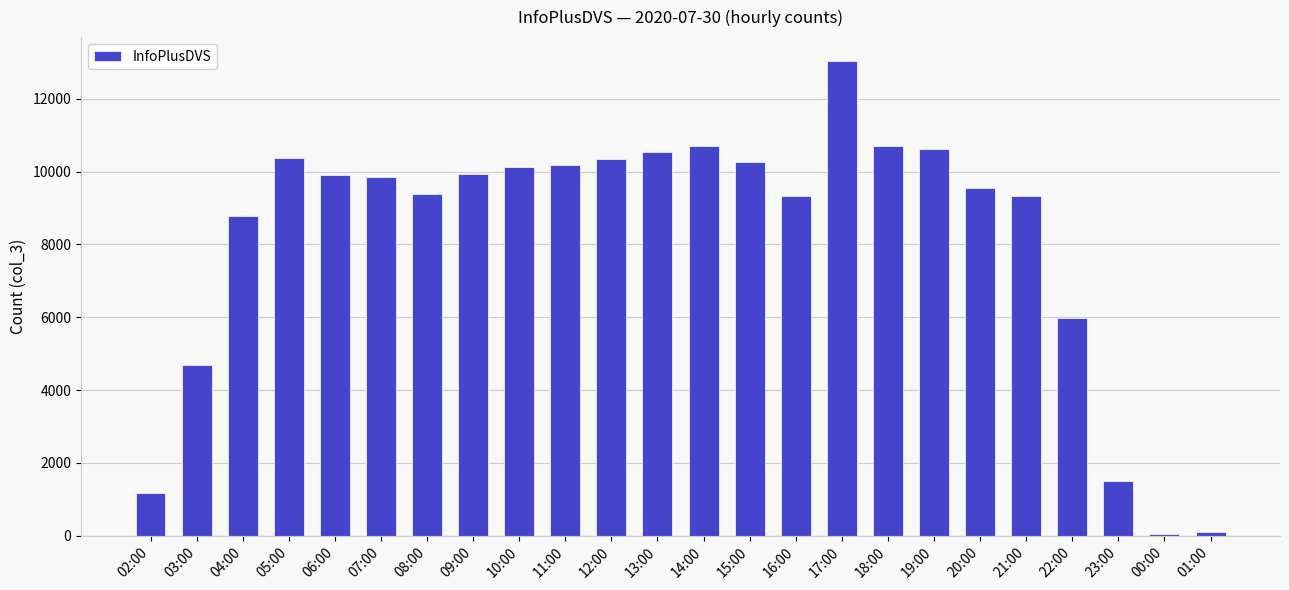

Between 03:00 and 20:00, which is larger?

20:00